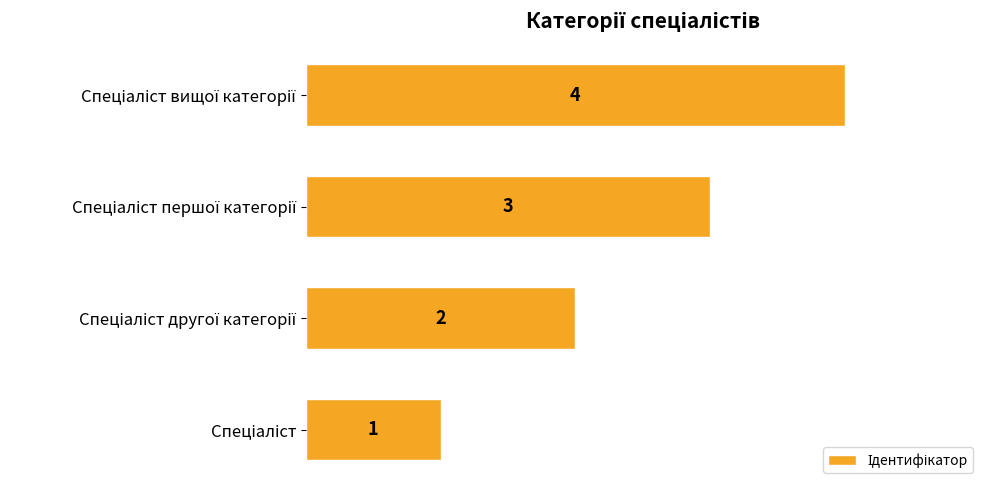

What is the greatest value displayed?

4